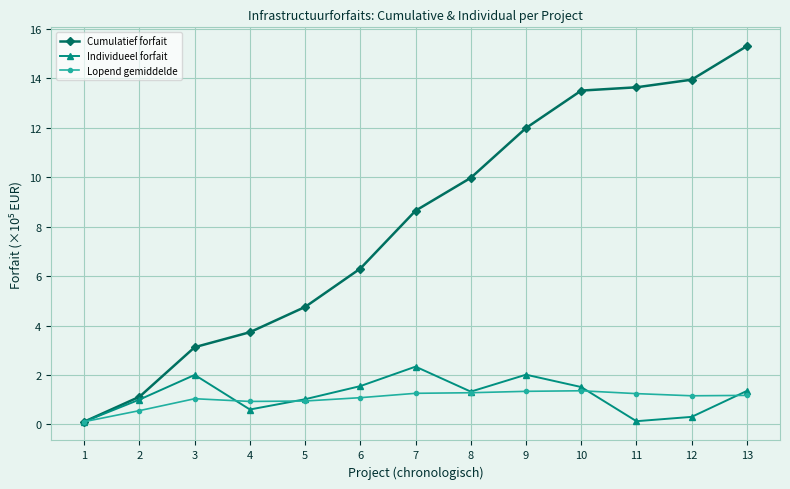

What is the highest value of the Individueel forfait series?

2.3